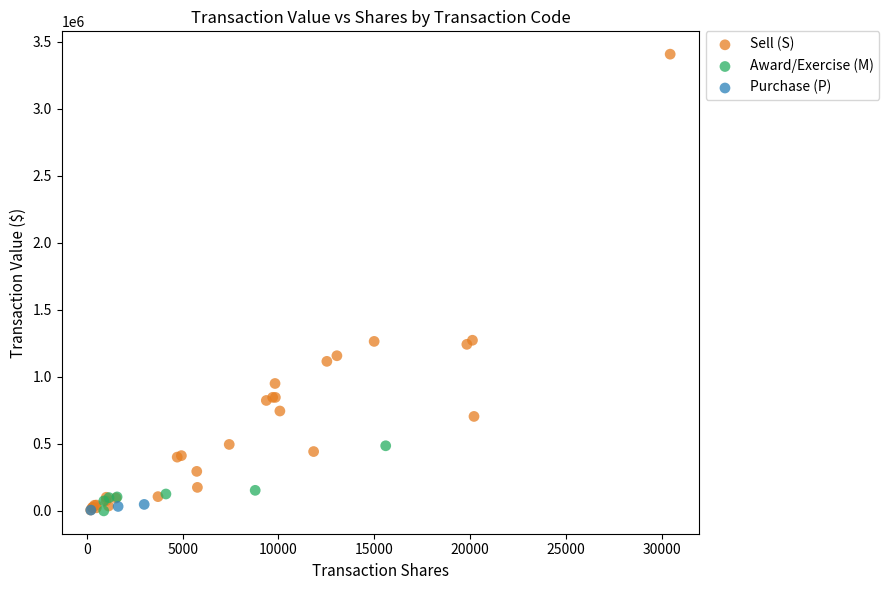

Which series reaches the maximum Y coordinate?

Sell (S)